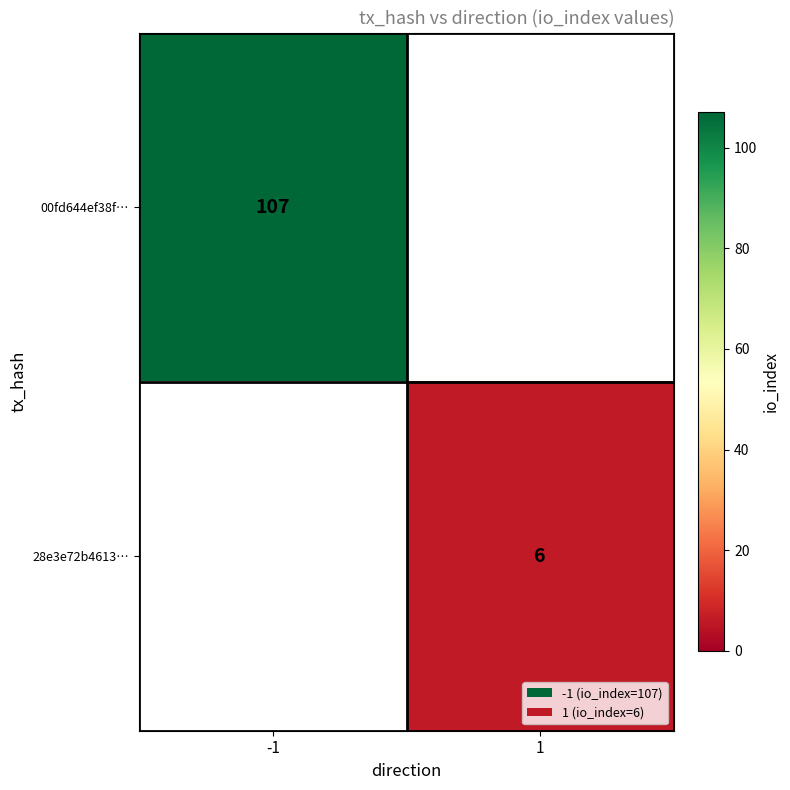

The value of 00fd644ef38f… at -1 is 37. True or false?

False